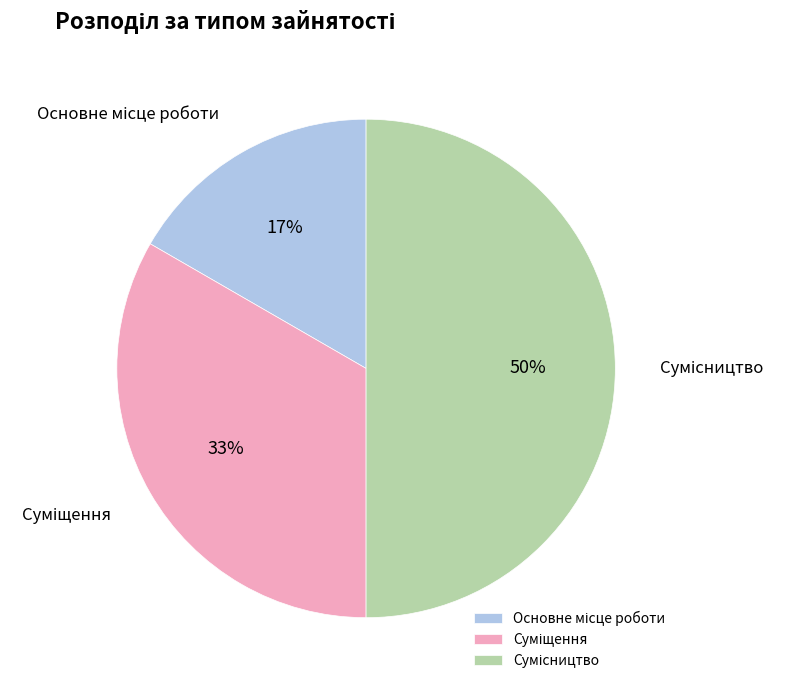

To the nearest percent, what is the difference between the largest and smallest slice percentages?

33%